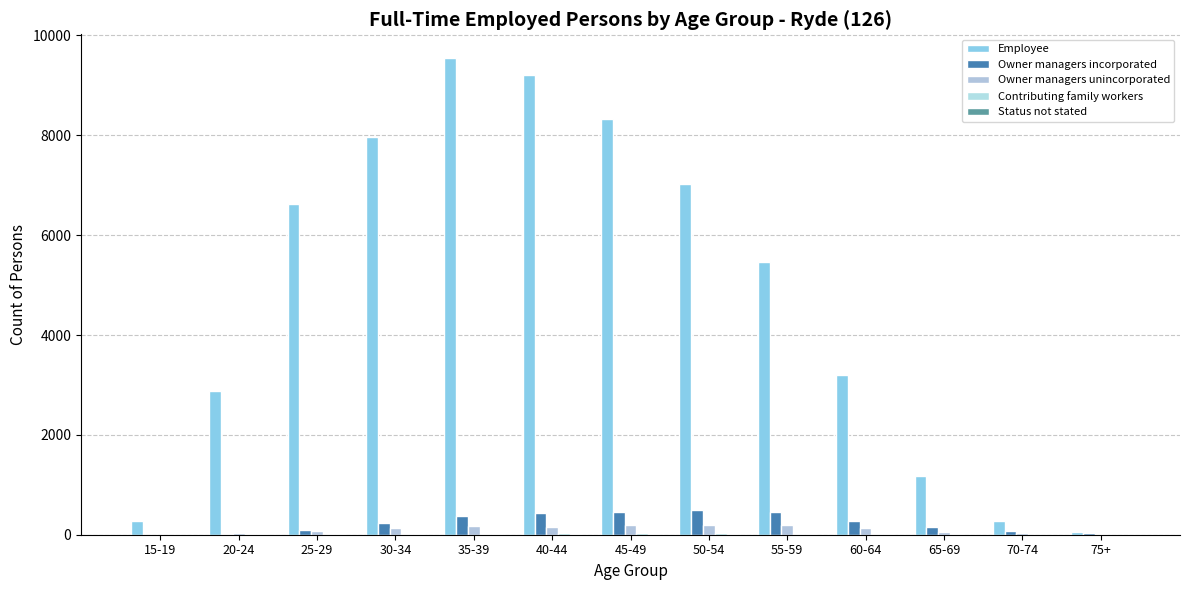

How many distinct data groups are displayed?

5